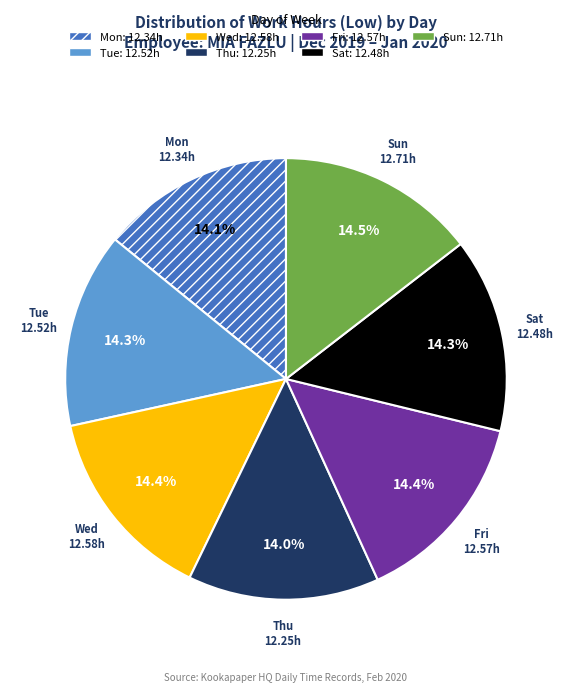

Does any single category account for the majority?

No